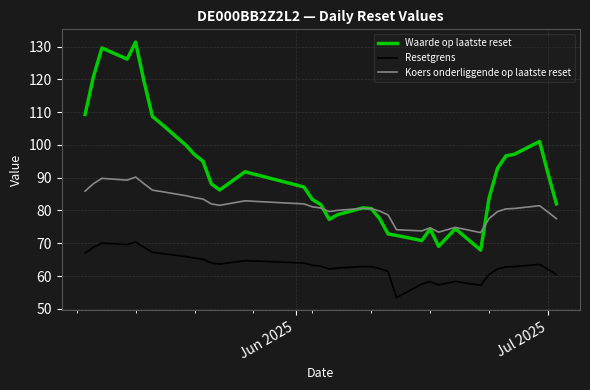

Which series has the largest range (max minus min)?

Waarde op laatste reset